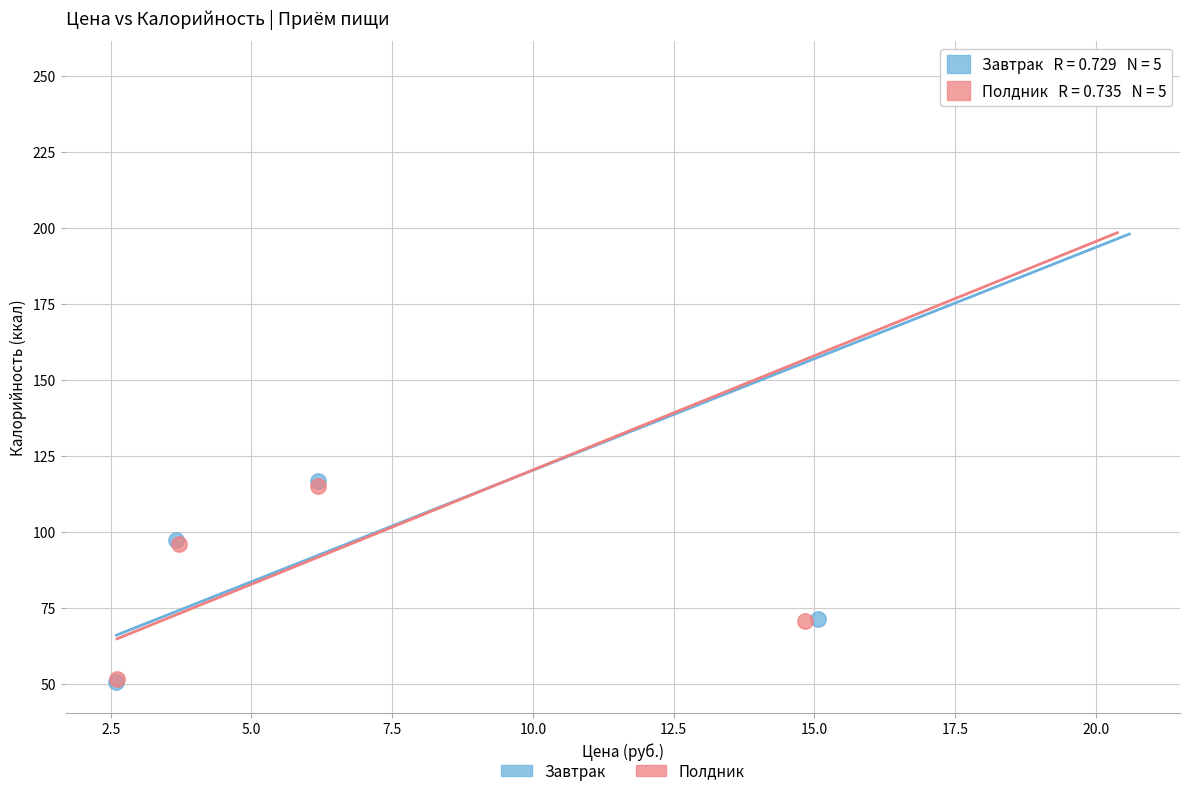

Which series has the widest spread of Y values?

Завтрак